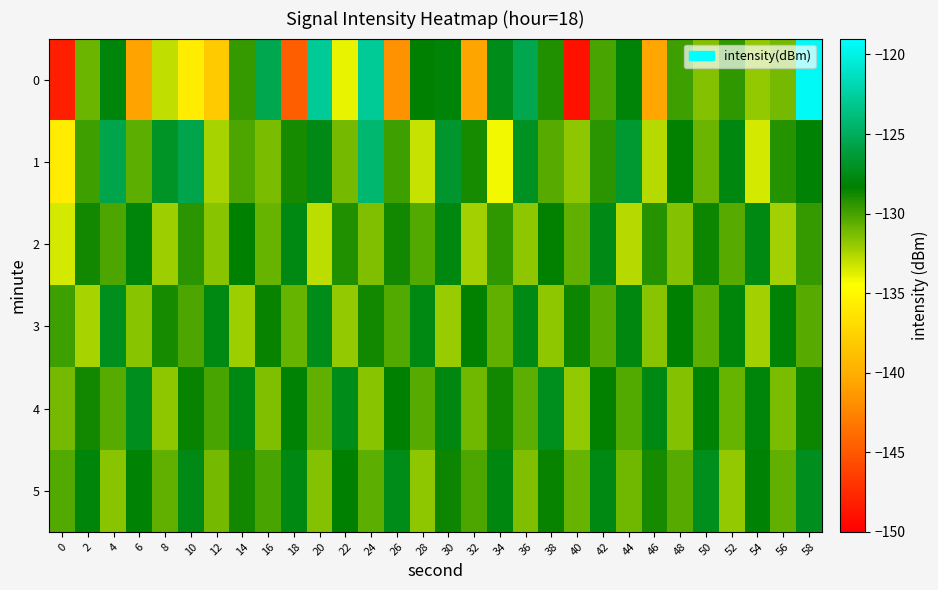

Reading left to right, extract all data points from this chart.

0: 0=-148.3	2=-130.9	4=-128.0	6=-140.7	8=-133.0	10=-135.8	12=-138.1	14=-129.6	16=-125.5	18=-144.6	20=-122.9	22=-133.9	24=-122.9	26=-141.7	28=-128.2	30=-128.0	32=-140.6	34=-127.5	36=-125.4	38=-129.1	40=-149.0	42=-130.1	44=-128.0	46=-140.5	48=-129.8	50=-131.5	52=-129.5	54=-131.9	56=-131.1	58=-119.5
1: 0=-135.7	2=-129.9	4=-125.6	6=-130.6	8=-126.9	10=-125.6	12=-132.4	14=-130.1	16=-131.3	18=-128.8	20=-127.5	22=-131.2	24=-124.3	26=-129.8	28=-133.1	30=-126.7	32=-128.9	34=-134.2	36=-127.1	38=-130.5	40=-131.8	42=-129.3	44=-126.6	46=-132.7	48=-128.4	50=-130.9	52=-127.8	54=-133.5	56=-129.2	58=-128.1
2: 0=-133.5	2=-128.7	4=-130.2	6=-127.9	8=-132.1	10=-129.4	12=-131.7	14=-128.3	16=-130.8	18=-127.6	20=-132.9	22=-129.1	24=-131.4	26=-128.7	28=-130.3	30=-127.8	32=-132.2	34=-129.5	36=-131.8	38=-128.4	40=-130.7	42=-127.5	44=-132.8	46=-129.2	48=-131.5	50=-128.6	52=-130.4	54=-127.7	56=-132.3	58=-129.6
3: 0=-129.8	2=-132.4	4=-127.3	6=-131.6	8=-128.9	10=-130.2	12=-127.7	14=-132.1	16=-128.5	18=-130.8	20=-127.4	22=-131.9	24=-128.7	26=-130.3	28=-127.6	30=-132.0	32=-128.4	34=-130.7	36=-127.5	38=-131.8	40=-128.6	42=-130.4	44=-127.8	46=-131.7	48=-128.3	50=-130.6	52=-127.9	54=-132.2	56=-128.2	58=-130.5
4: 0=-131.2	2=-128.8	4=-130.5	6=-127.2	8=-131.8	10=-128.5	12=-130.1	14=-127.6	16=-131.4	18=-128.2	20=-130.7	22=-127.4	24=-131.6	26=-128.3	28=-130.4	30=-127.8	32=-131.1	34=-128.7	36=-130.6	38=-127.3	40=-131.9	42=-128.4	44=-130.3	46=-127.7	48=-131.5	50=-128.1	52=-130.8	54=-127.9	56=-131.3	58=-128.6
5: 0=-130.3	2=-127.9	4=-131.6	6=-128.2	8=-130.7	10=-127.5	12=-131.2	14=-128.8	16=-130.1	18=-127.7	20=-131.5	22=-128.3	24=-130.6	26=-127.4	28=-131.8	30=-128.6	32=-130.2	34=-127.8	36=-131.4	38=-128.5	40=-130.8	42=-127.6	44=-131.1	46=-128.9	48=-130.5	50=-127.3	52=-131.9	54=-128.1	56=-130.7	58=-127.2